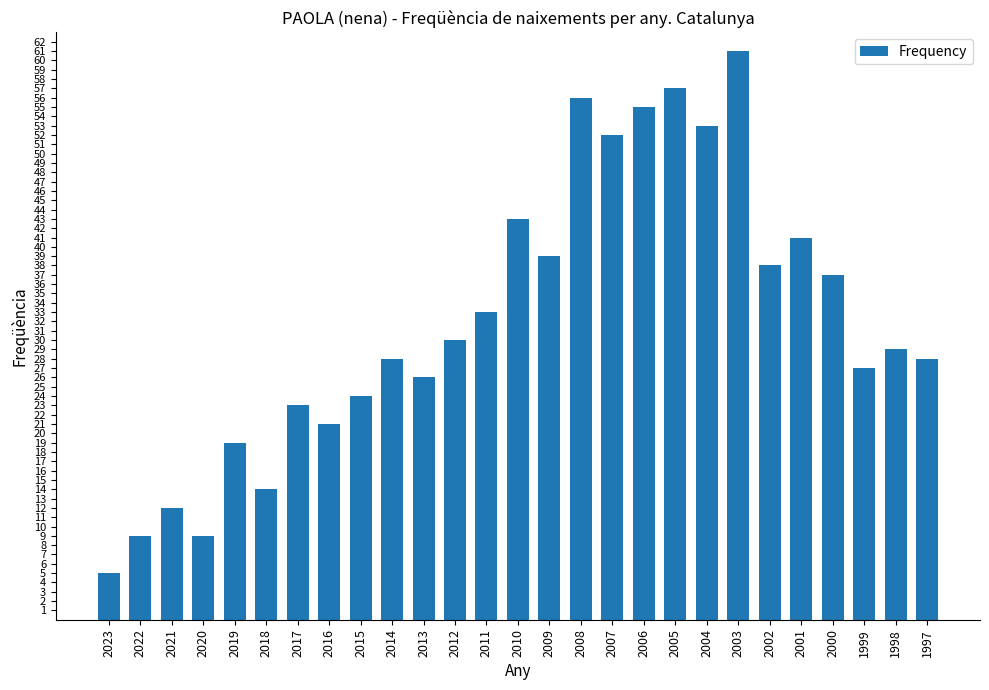

What is the ratio of the value at 2000 to the value at 2005?

0.6